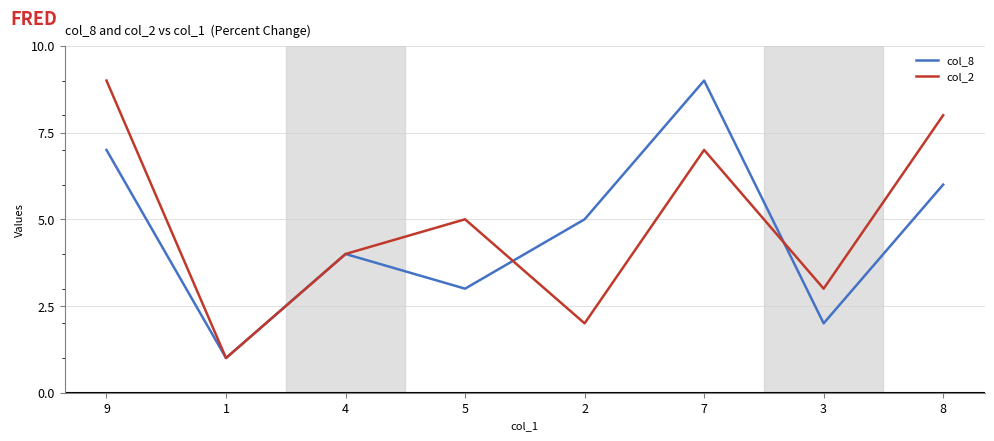

What is the difference between the maximum and minimum values in the col_2 series?

8